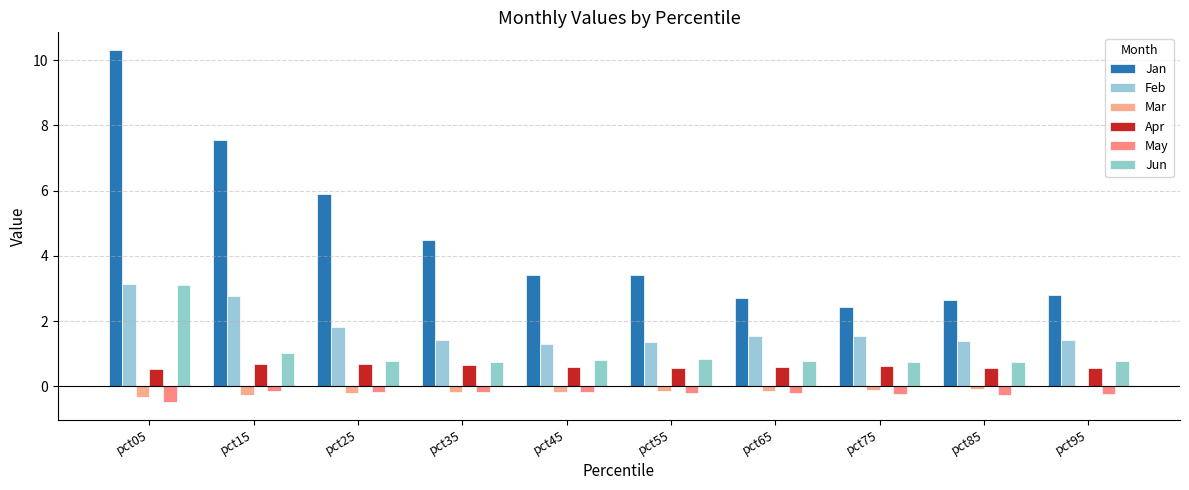

What are all the series names shown in the legend?

Jan, Feb, Mar, Apr, May, Jun